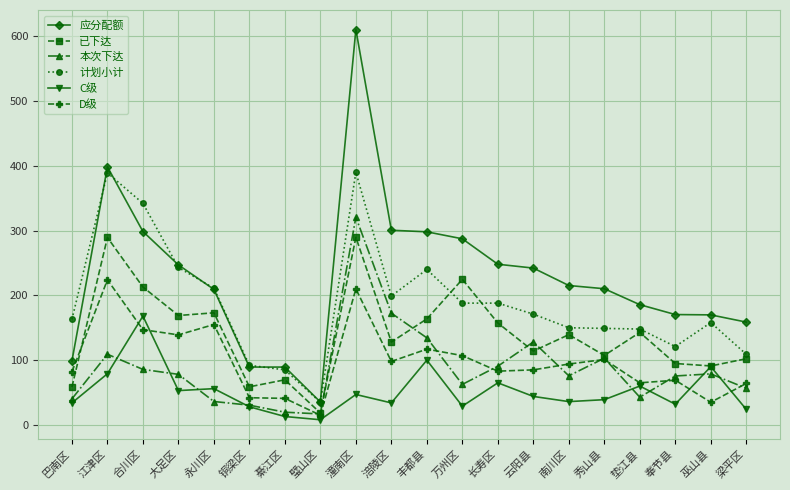

What is the value of the D级 point at the 12th from the left?

107.0